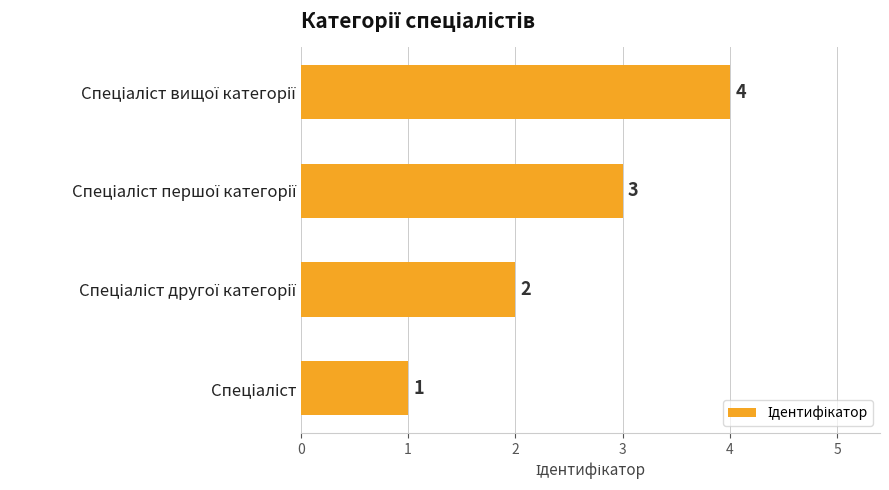

What is the maximum value shown in the chart?

4